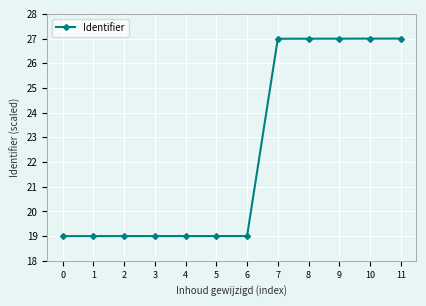

What is the difference between the maximum and second lowest values?

8.0